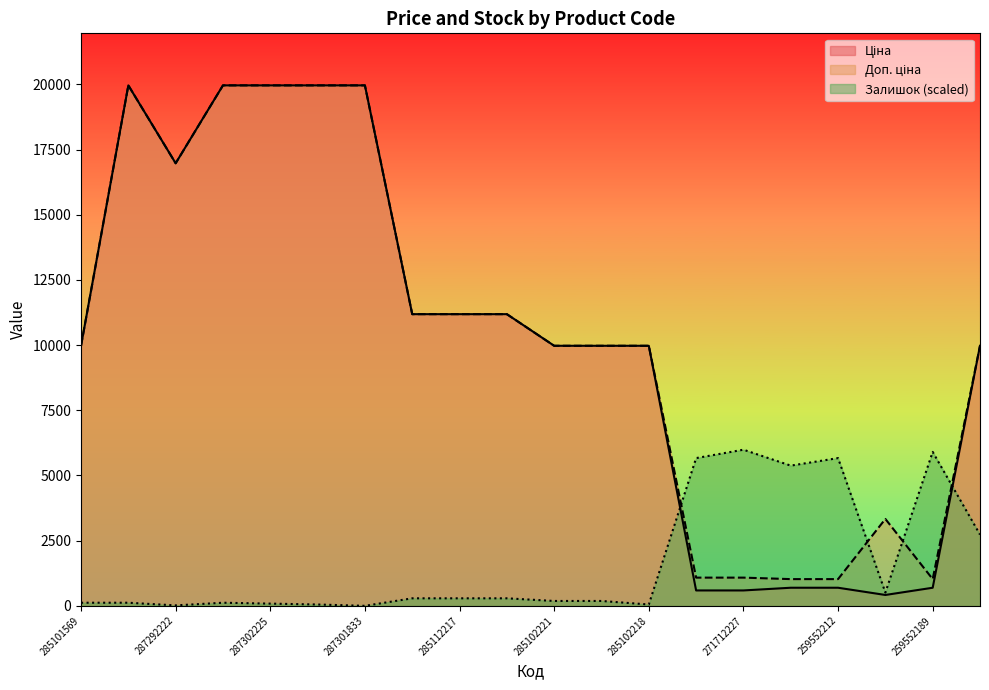

What is the sum of all Доп. ціна values?

208806.3